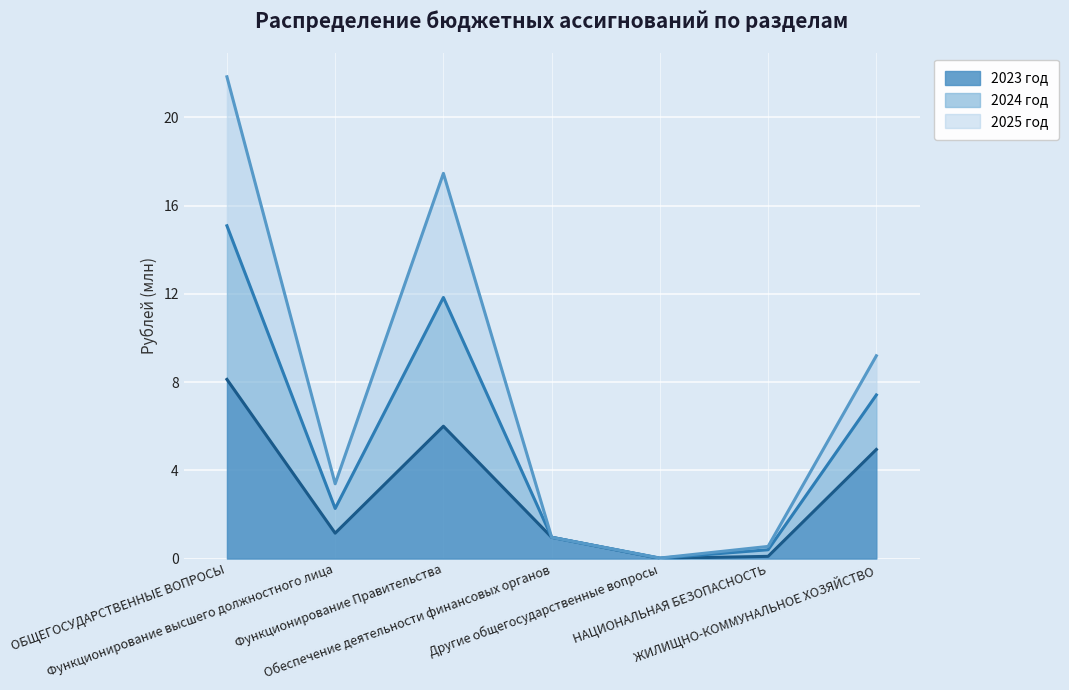

What is the maximum value for 2023 год?

8.1